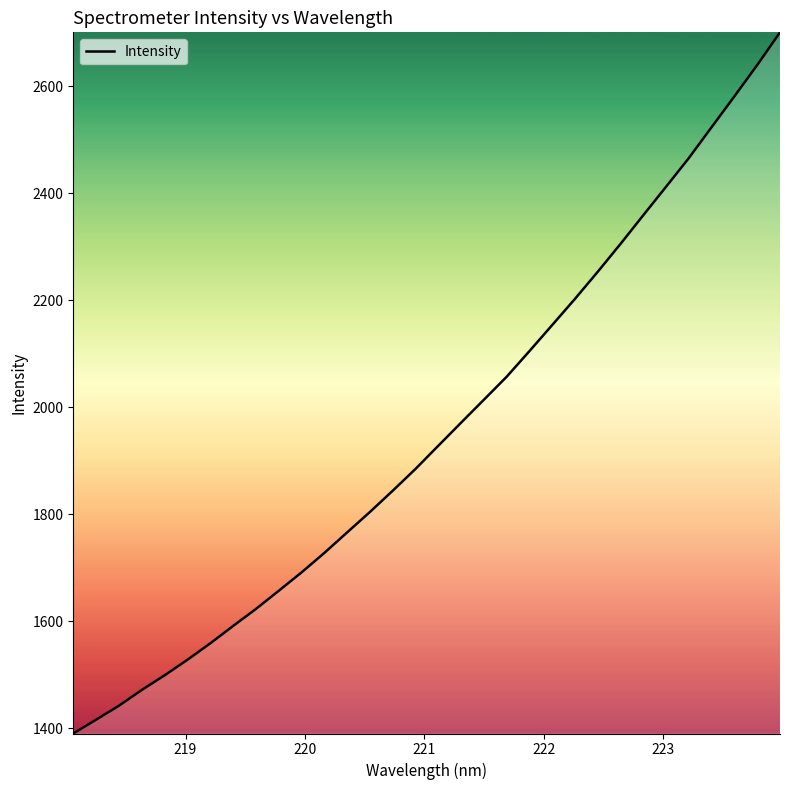

What is the minimum value shown in the chart?

1390.4